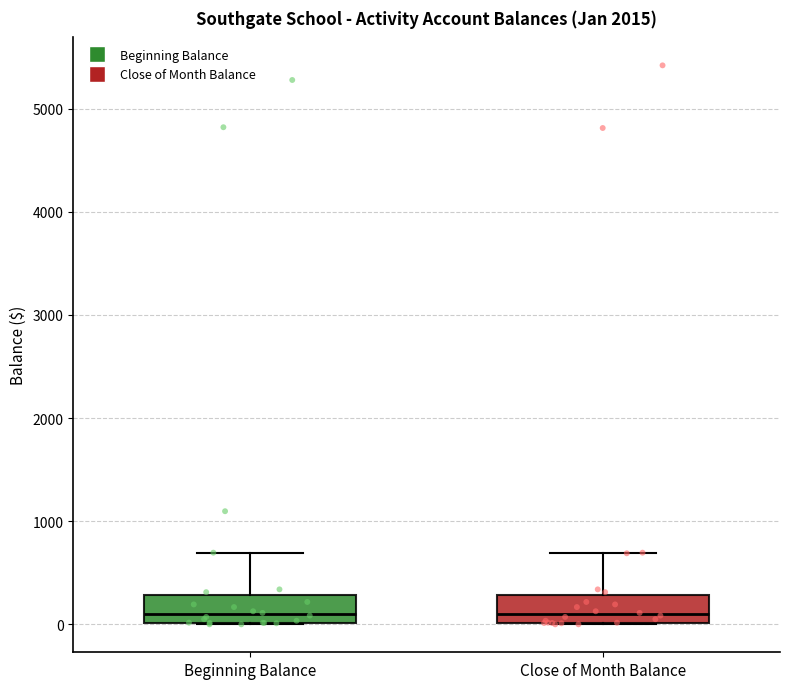

Where is the lower edge of the box for Beginning Balance on the y-axis? The values are not printed on the chart, so give them approximately, as read against the axis.

0